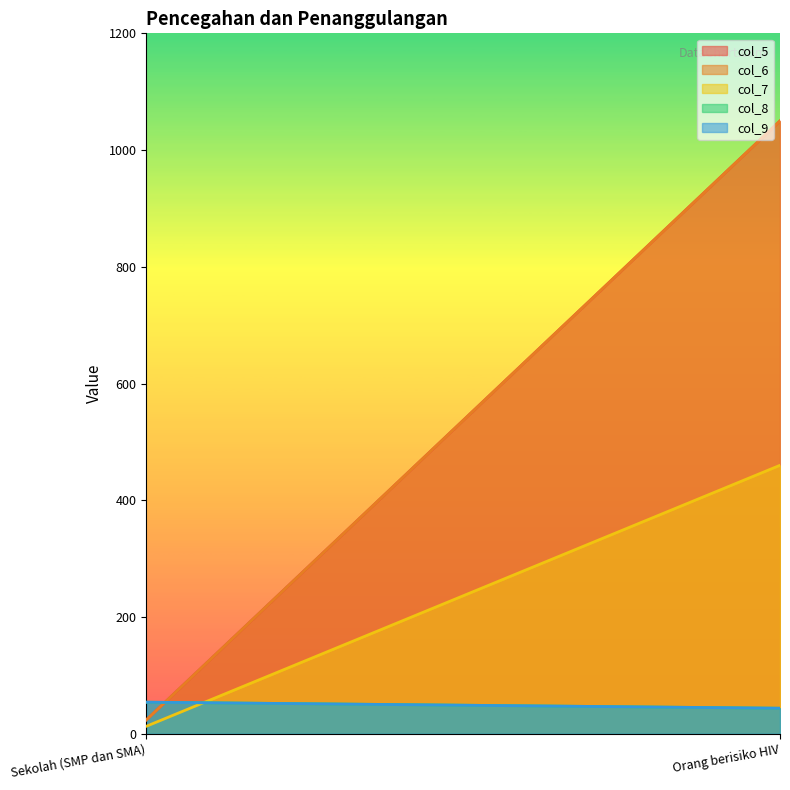

Rank the series at Sekolah (SMP dan SMA) from highest to lowest value.

col_8, col_9, col_5, col_6, col_7